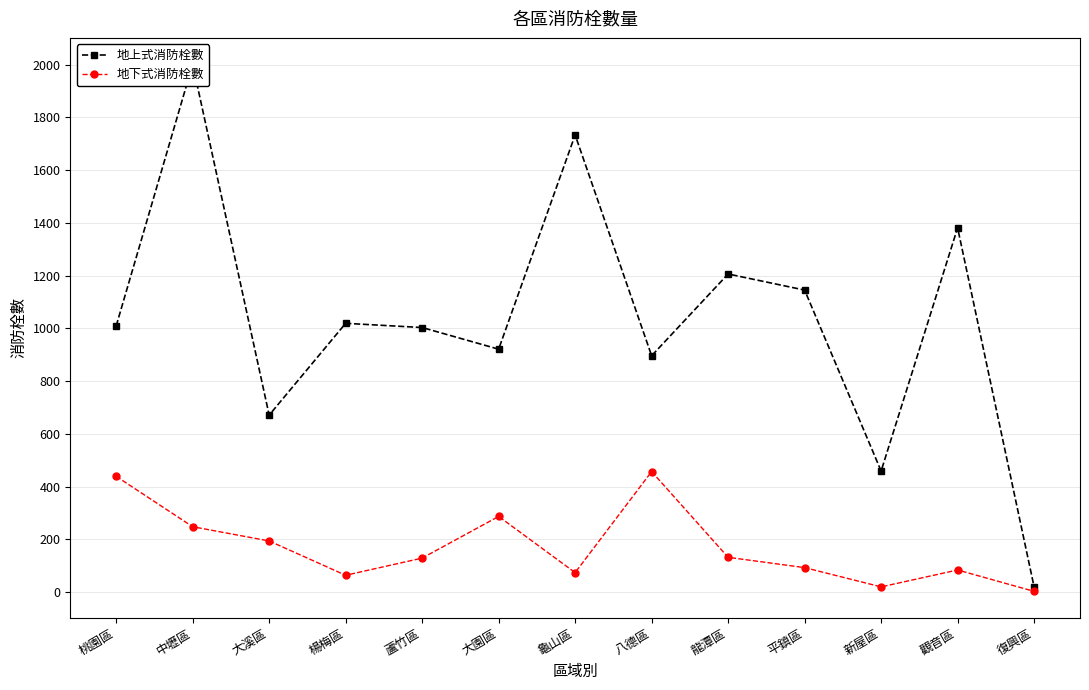

True or false: 地上式消防栓數 has more than 1 points higher than both neighbors.

True